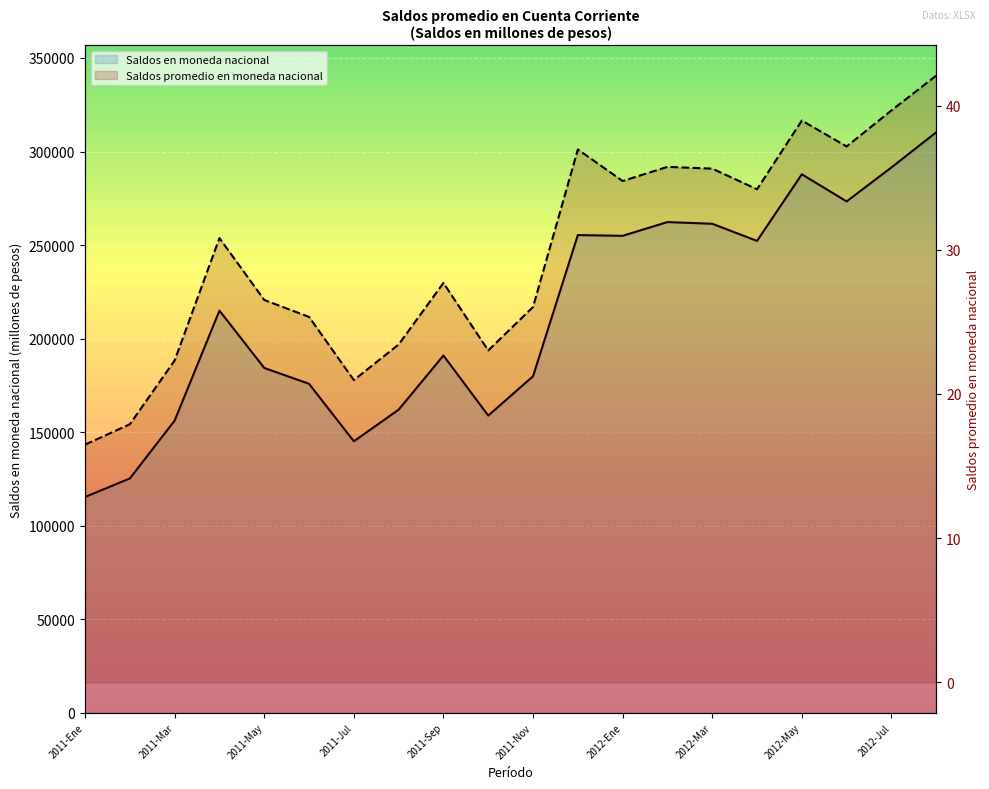

How many data points in Saldos promedio en moneda nacional are above 30?

10